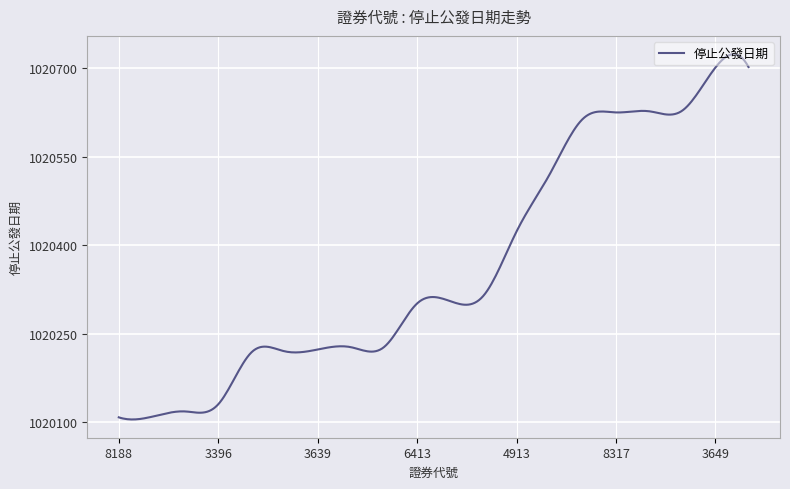

What is the smallest value displayed?

1020104.4